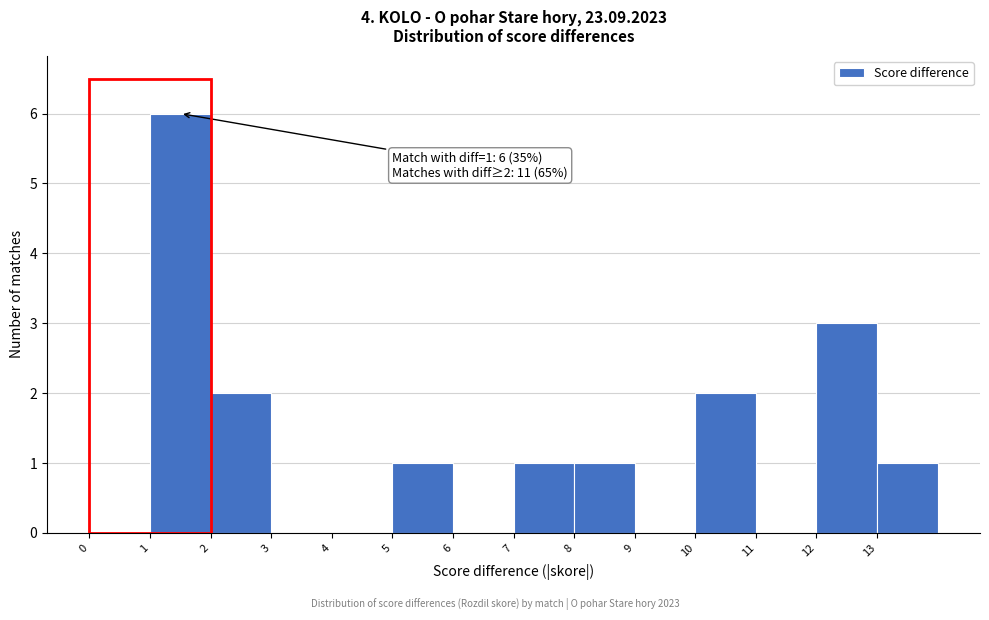

Over which range of the x-axis is the bar tallest?

1 to 2